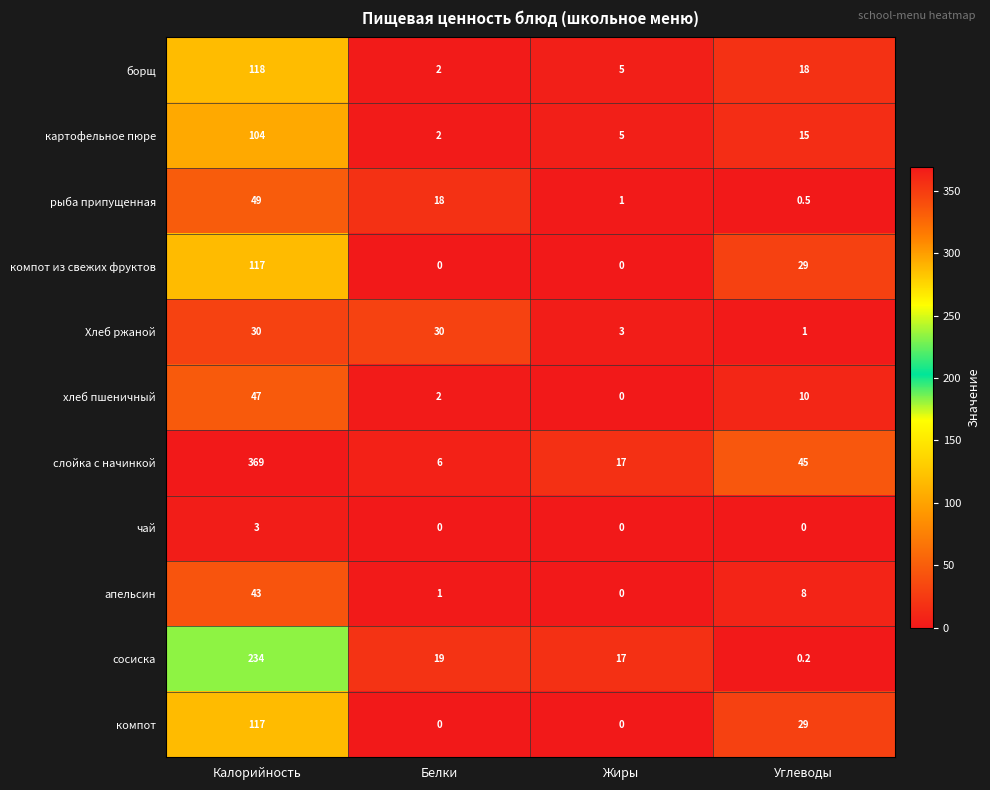

The value of компот at Углеводы is 6.6. True or false?

False